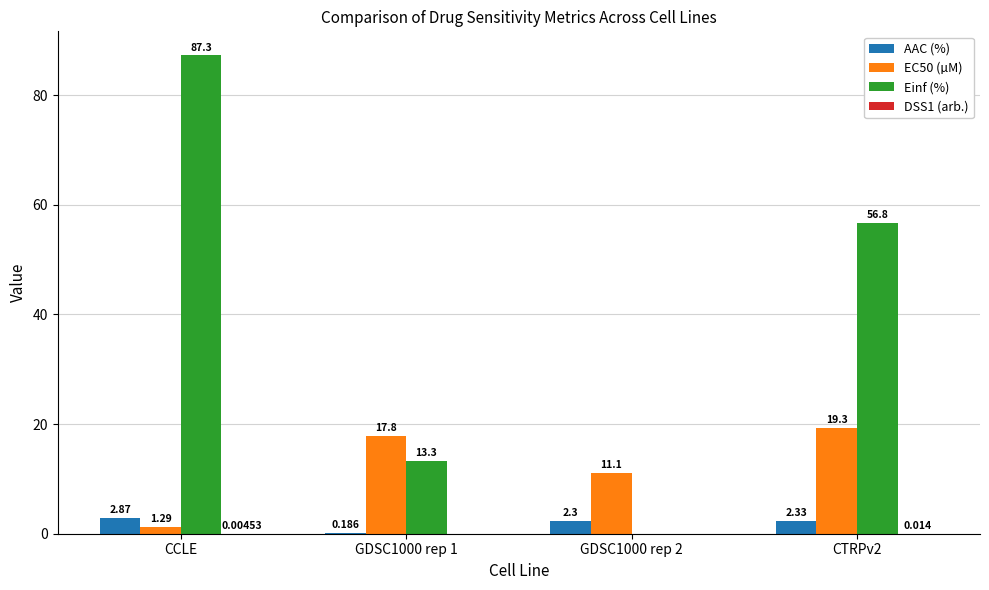

Where does the EC50 (µM) series first go above 17?

GDSC1000 rep 1